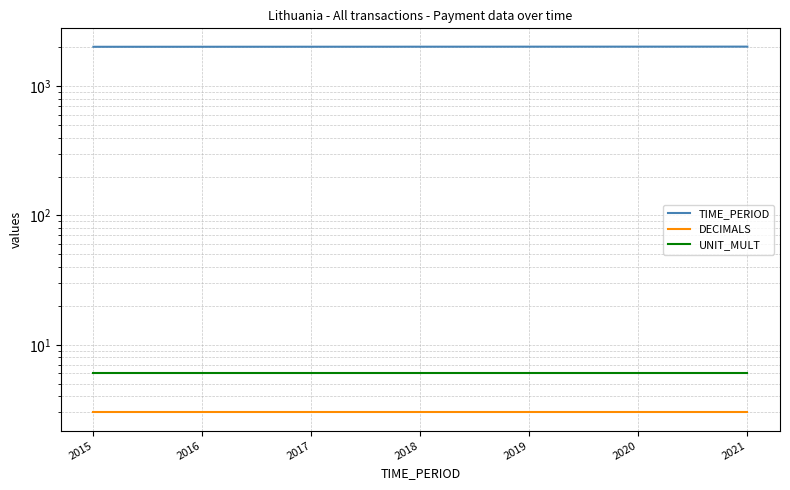

The value of DECIMALS at 2021 is 3. True or false?

True